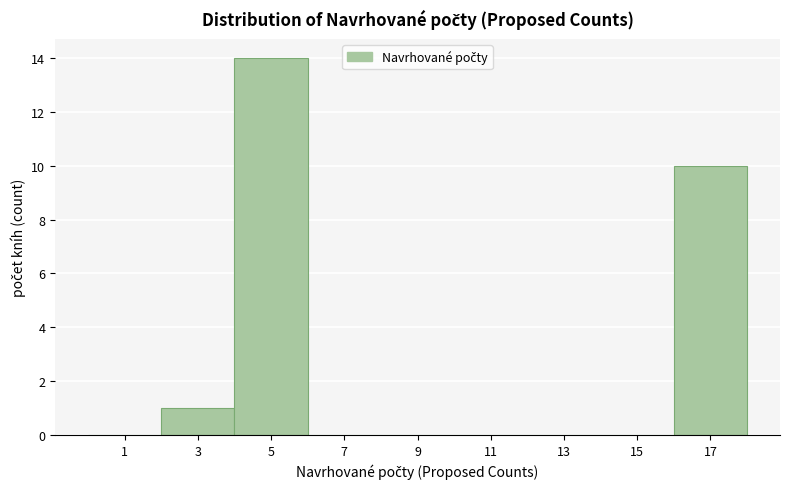

Which range on the x-axis has the tallest bar?

4 to 6